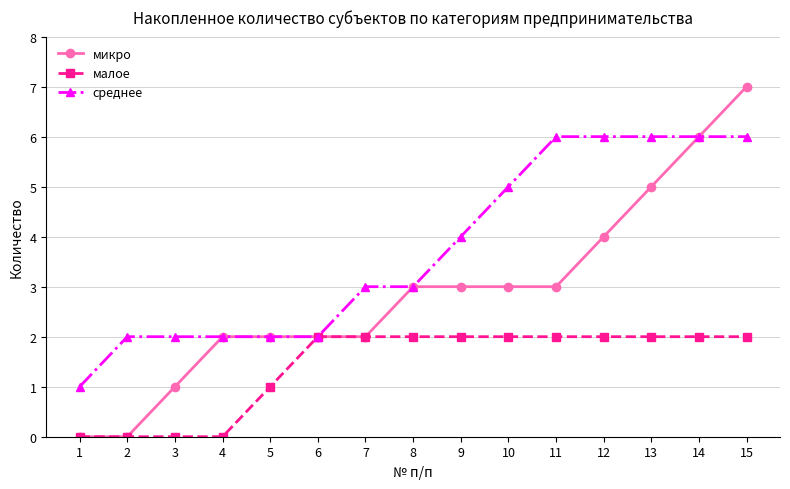

Does the chart have visible grid lines?

Yes